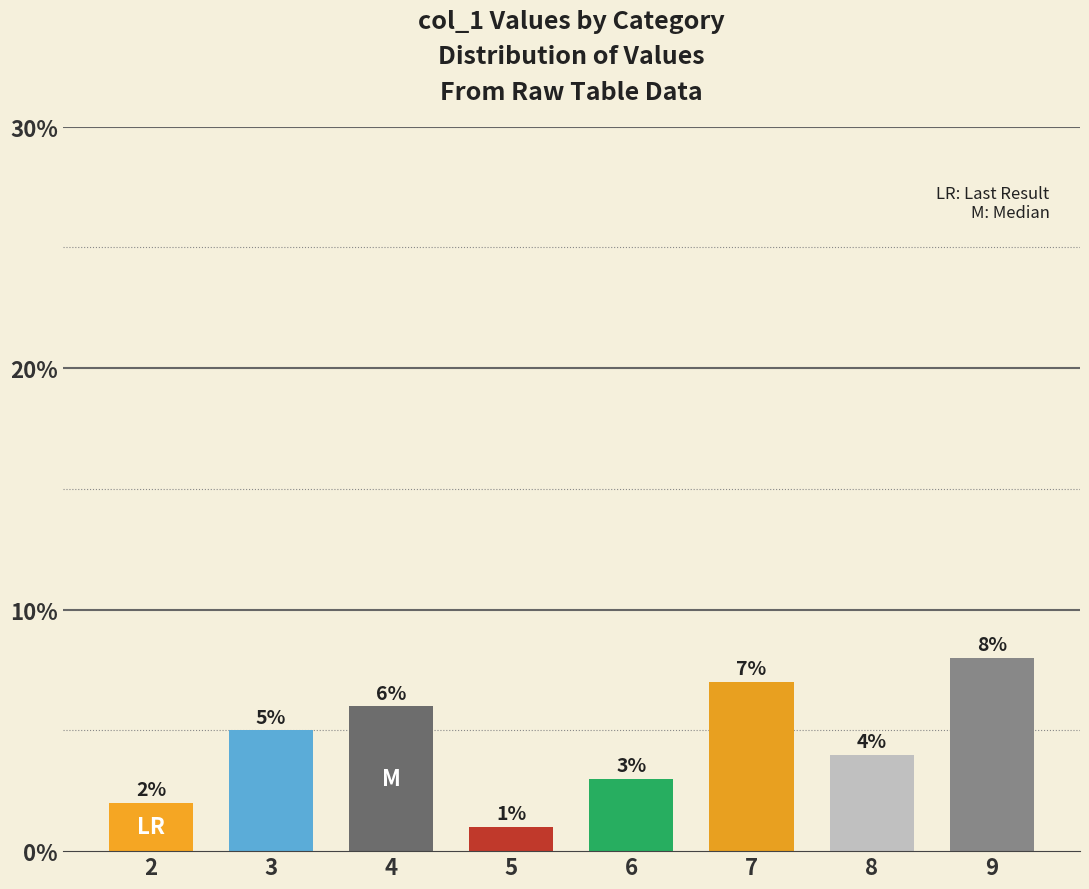

Rank the categories by value from lowest to highest.

5, 2, 6, 8, 3, 4, 7, 9